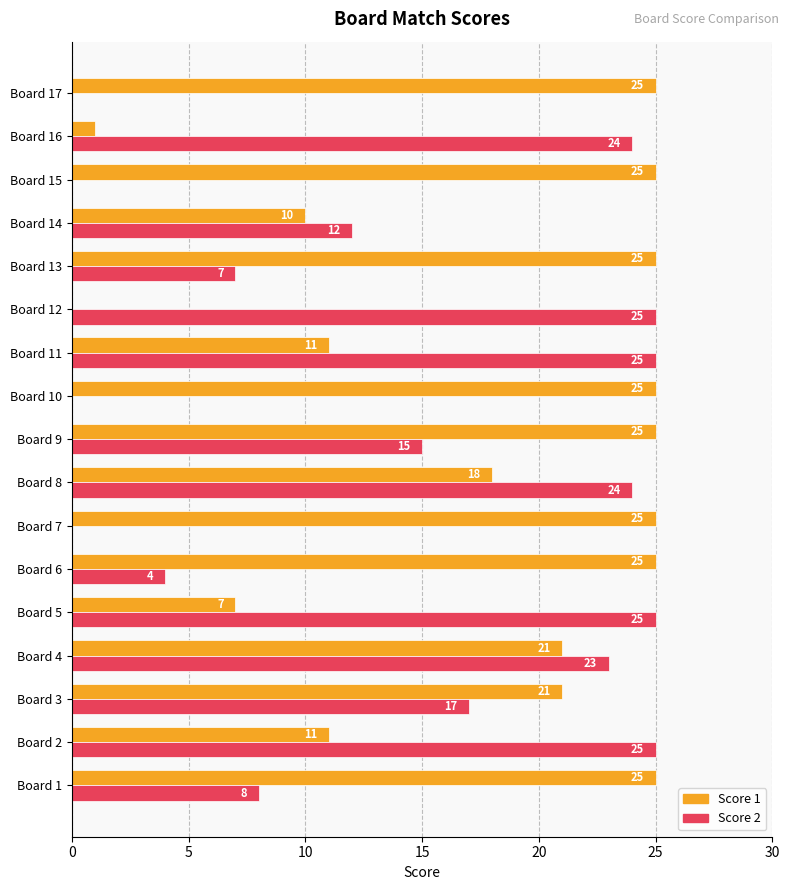

What is the sum of all Score 1 values?

300